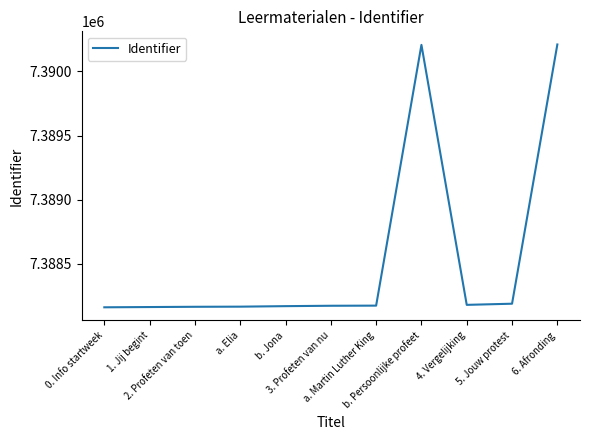

What is the greatest value displayed?

7390209